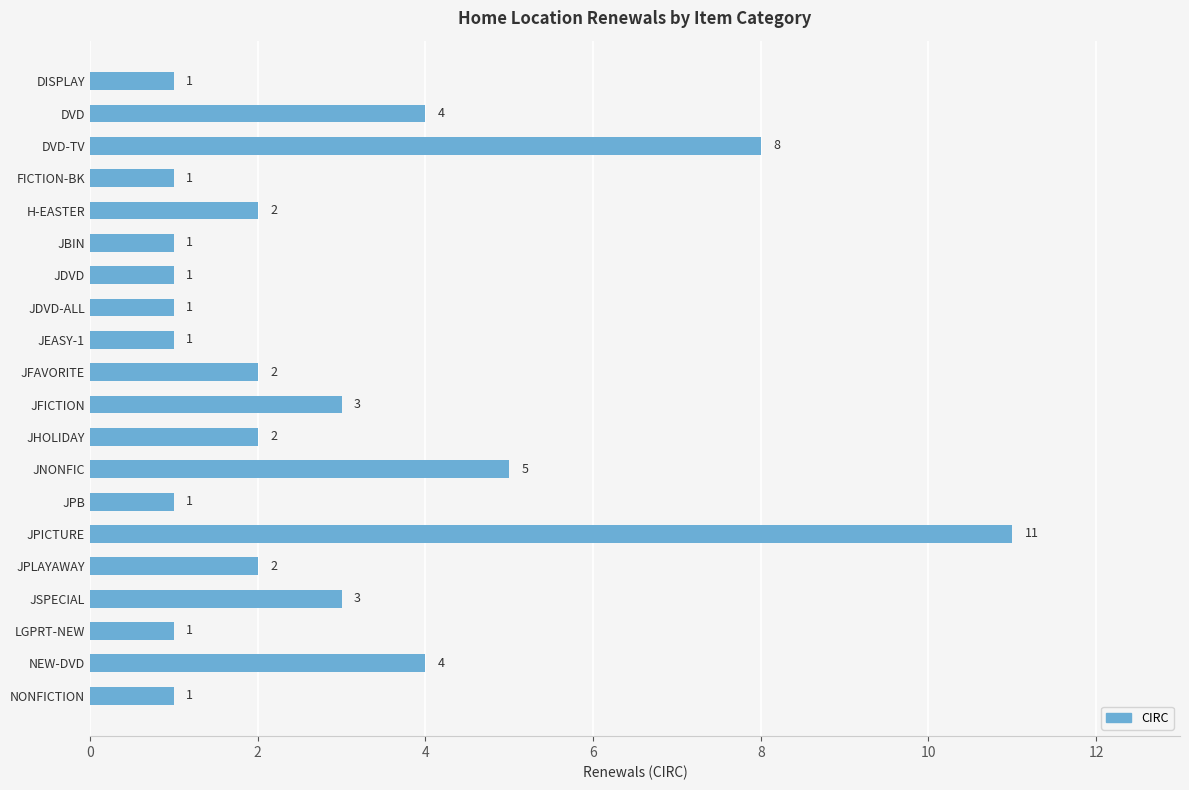

What is the sum of the values at DVD-TV and JDVD-ALL?

9